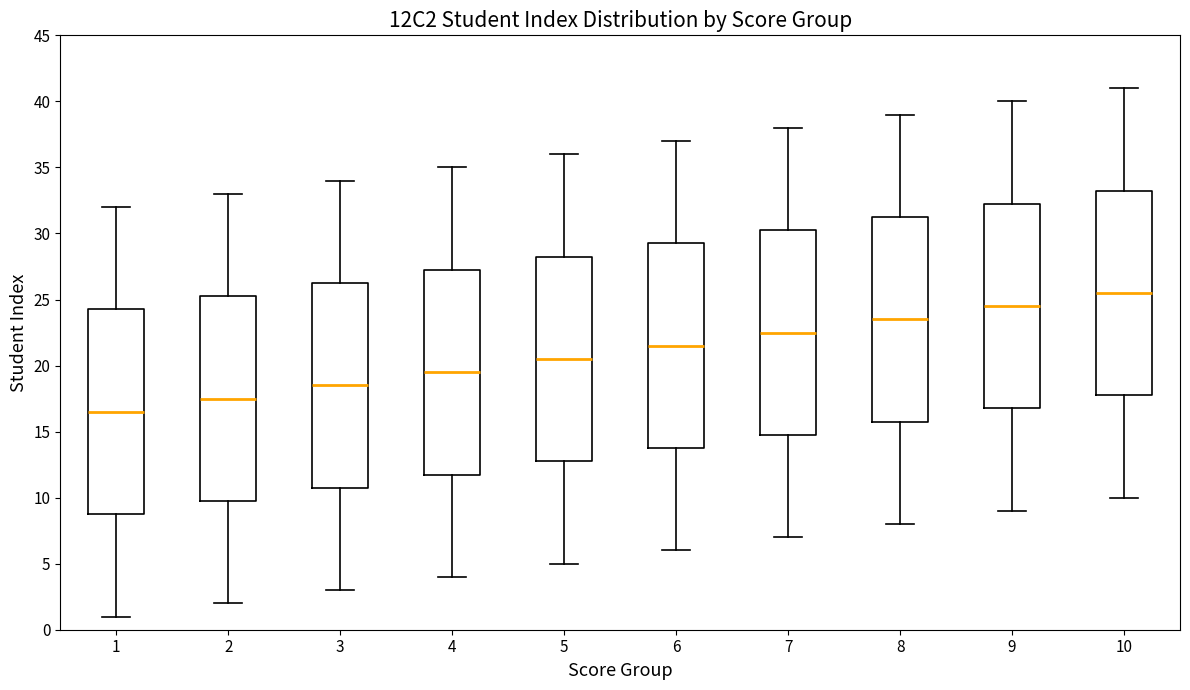

Where does the upper whisker of the box at x = 8 end on the y-axis? The values are not printed on the chart, so give them approximately, as read against the axis.

39.0